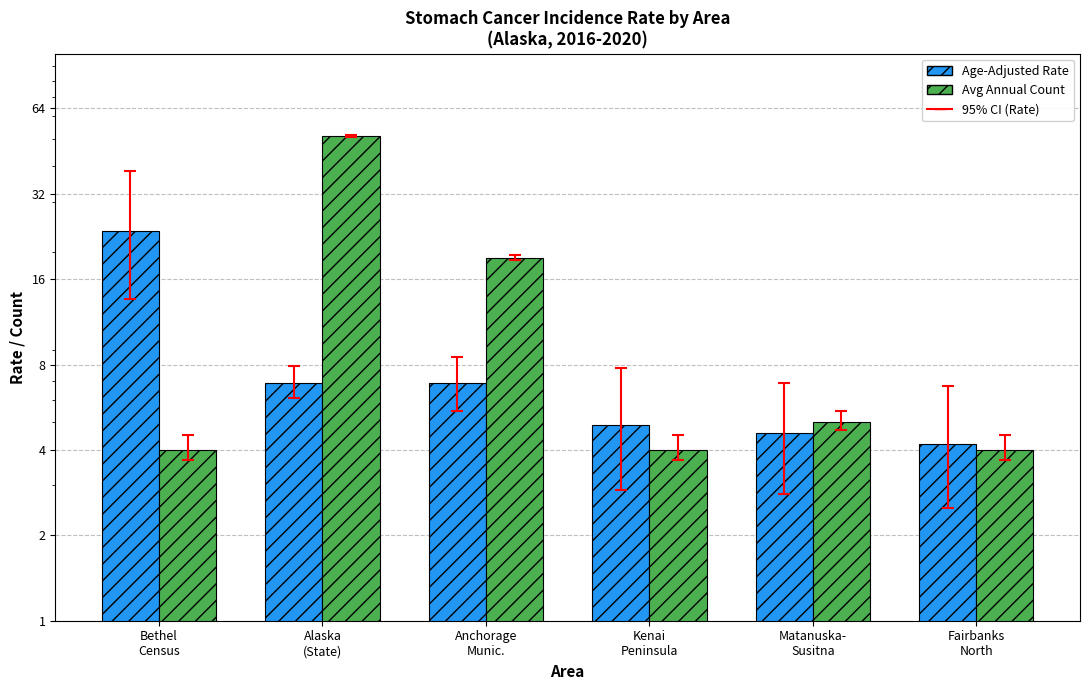

The value of Age-Adjusted Rate at Anchorage
Munic. is 6.9. True or false?

True